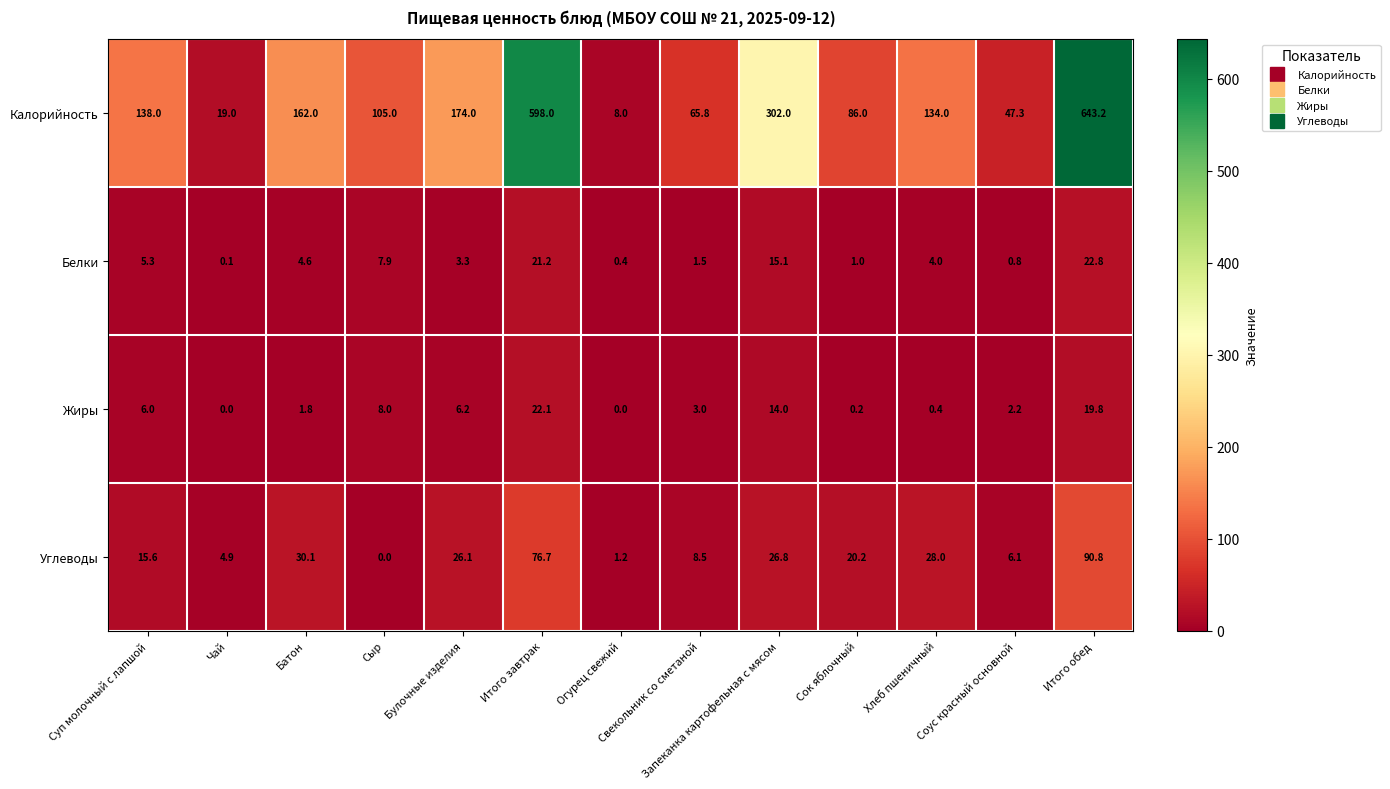

What is the difference between the maximum and minimum values in the Углеводы series?

90.8